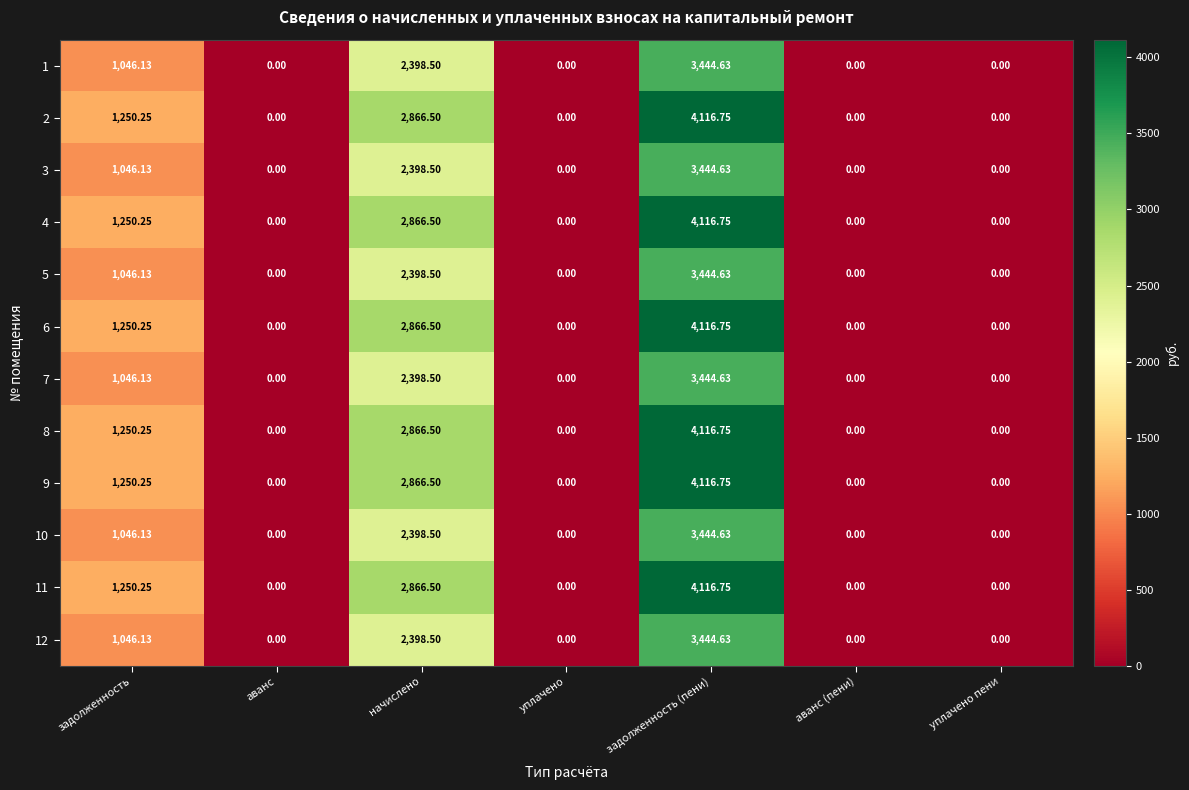

Which category has the highest value across all series?

задолженность (пени)